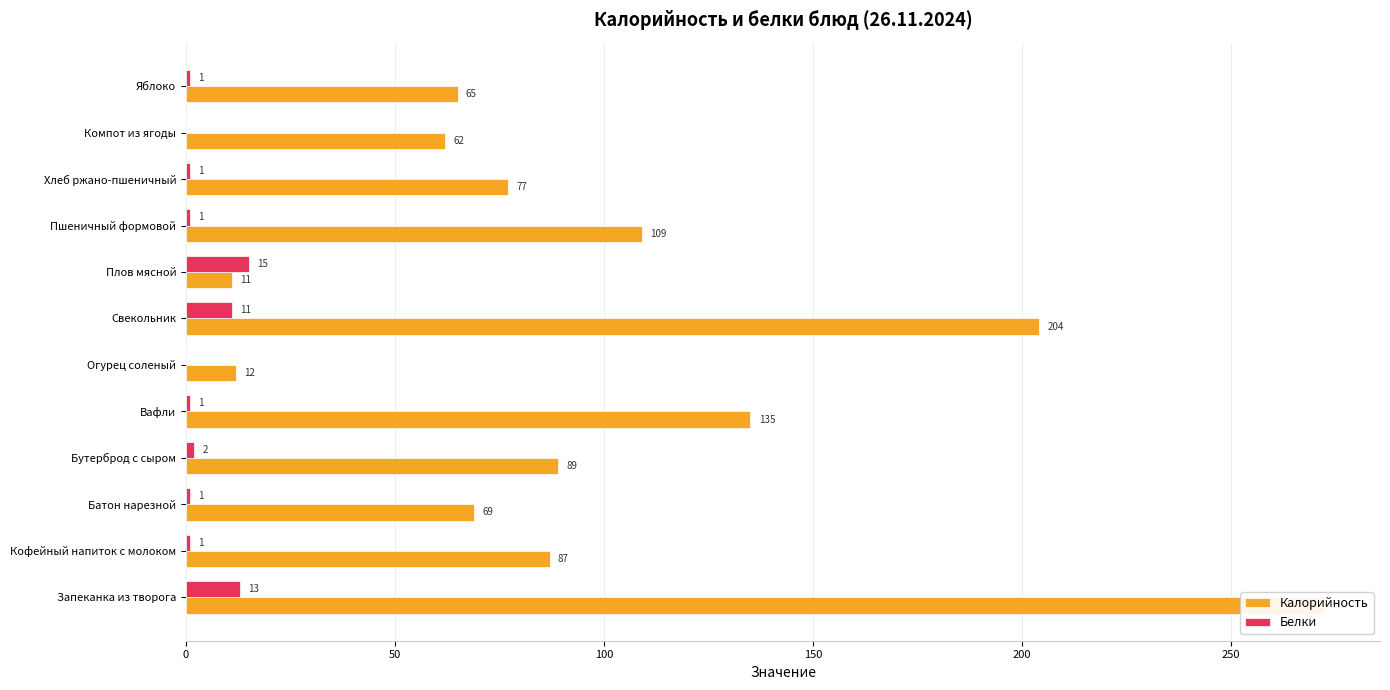

What is the difference between the maximum and minimum values in the Калорийность series?

261